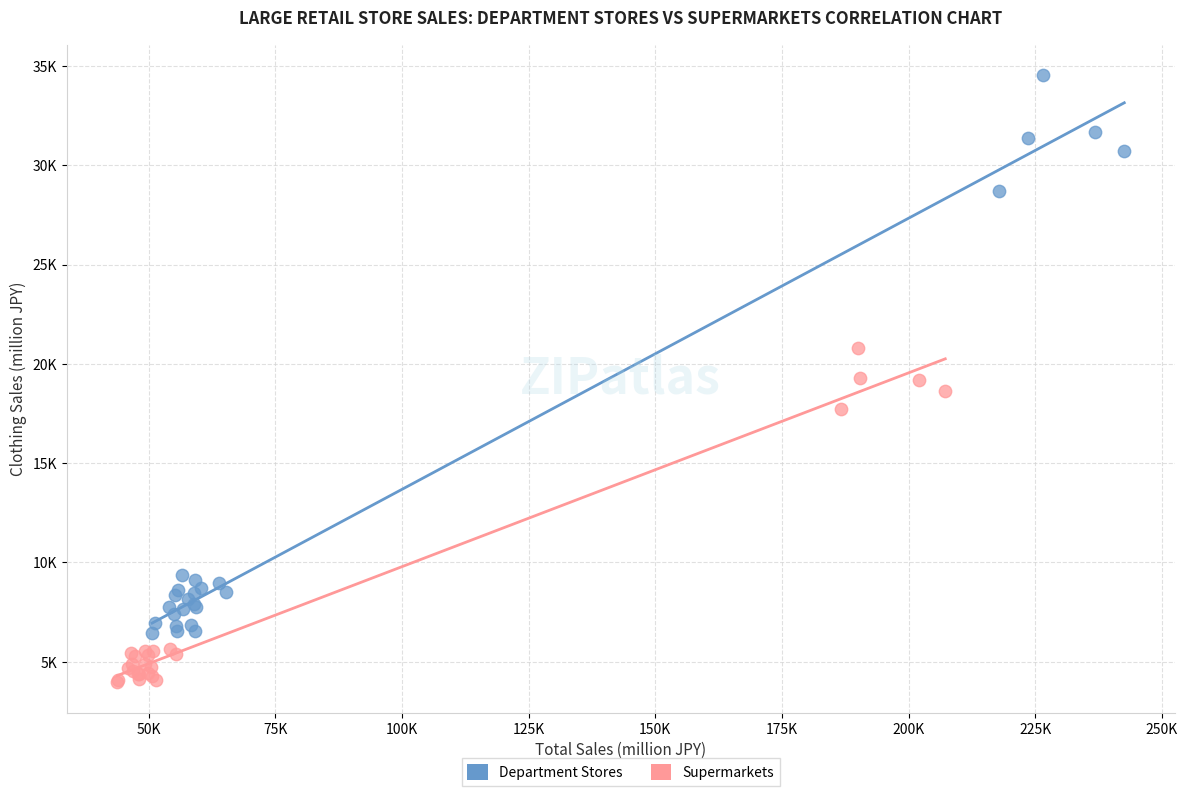

Which series has the largest Y range (max minus min)?

Department Stores